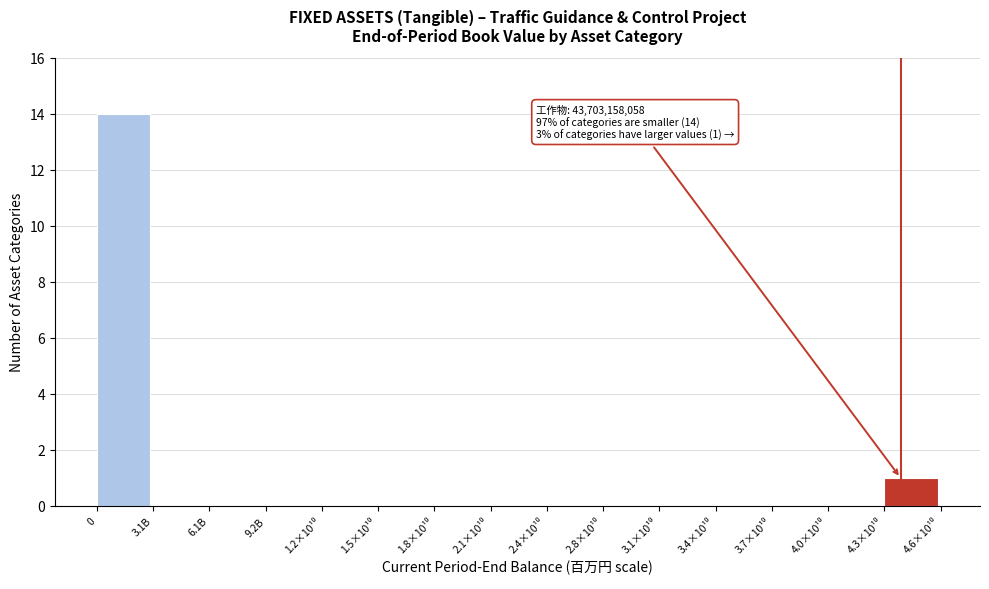

What is the change in value from 0 to 6.1B?

-14